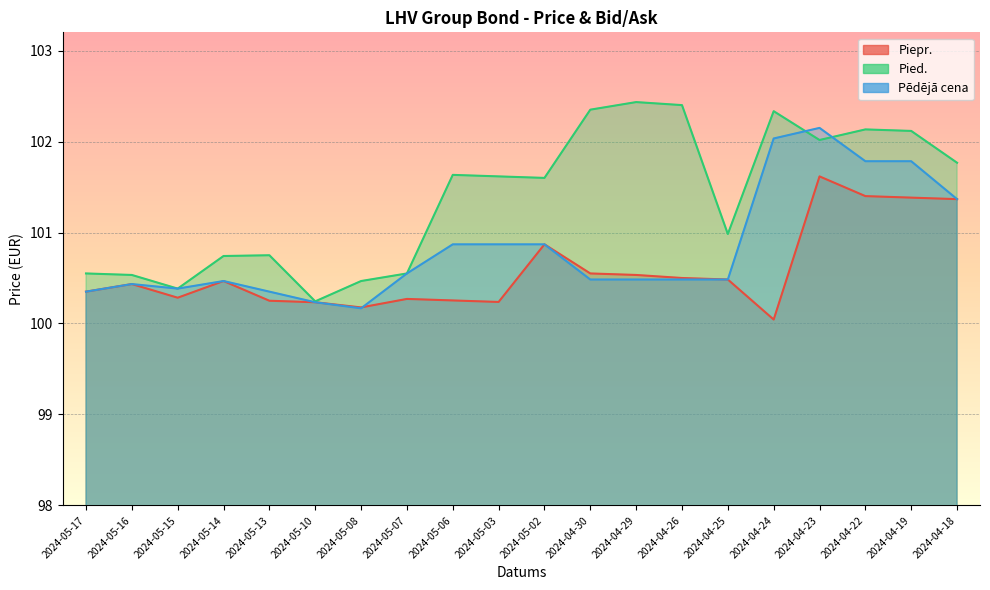

In Piepr., how many points are higher than both neighbors (excluding endpoints)?

5